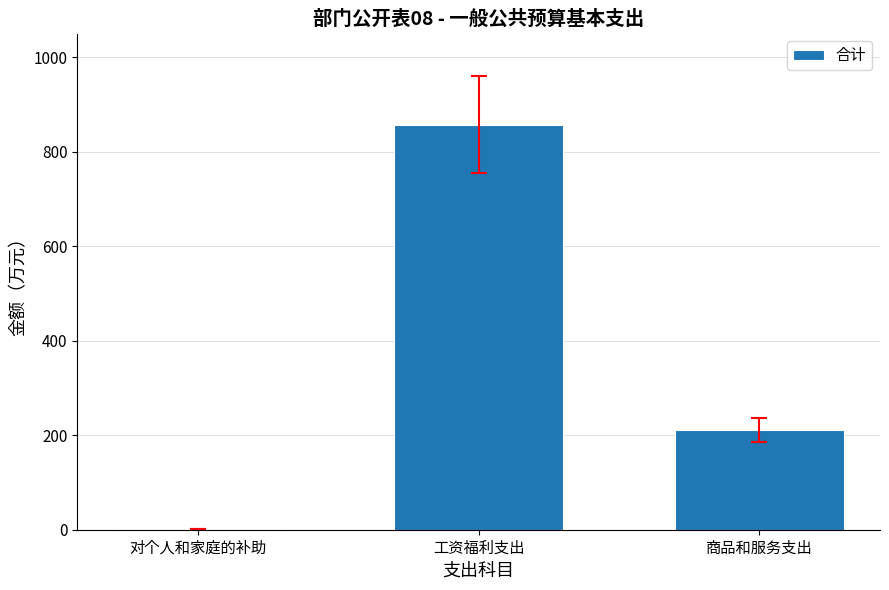

What is the sum of all values?

1068.0